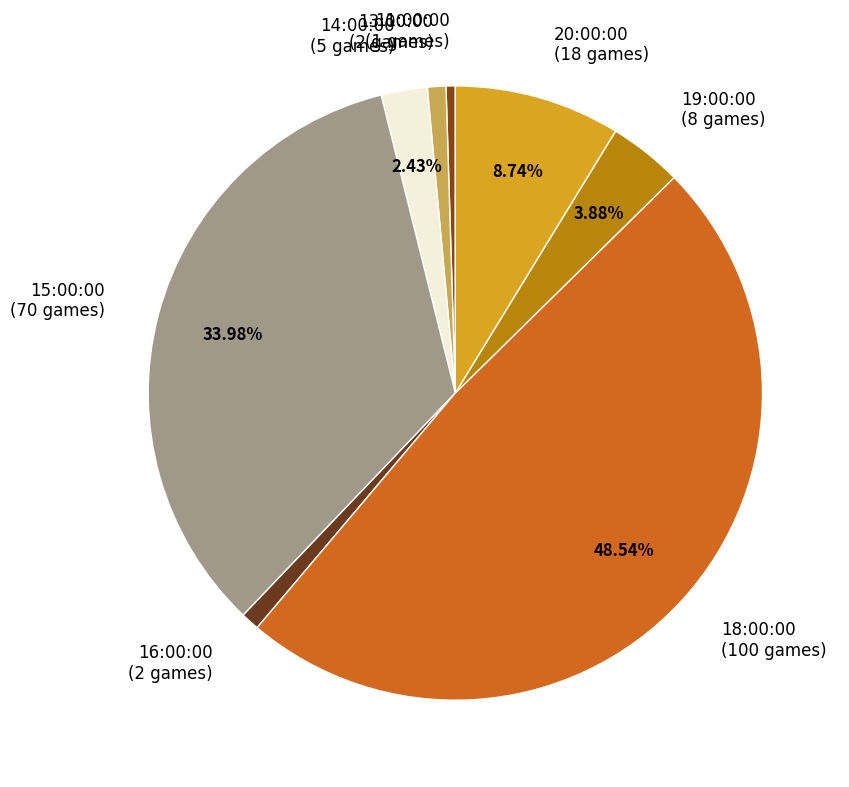

To the nearest percent, what percentage of the pie is 15:00:00?

34%